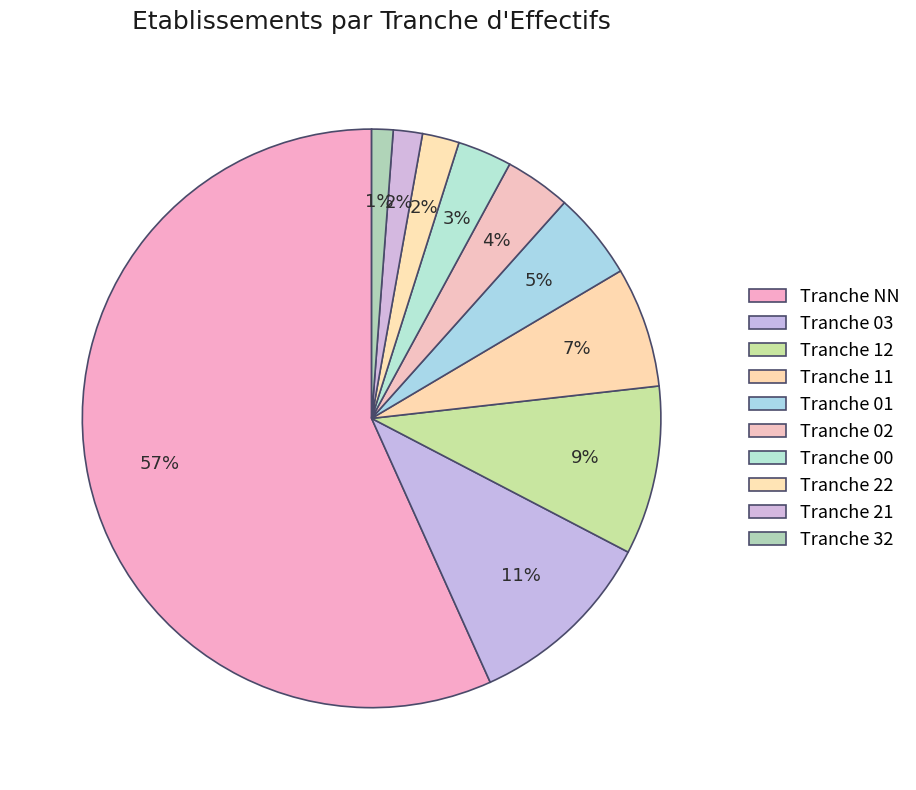

To the nearest percent, what is the difference between the largest and smallest slice percentages?

56%